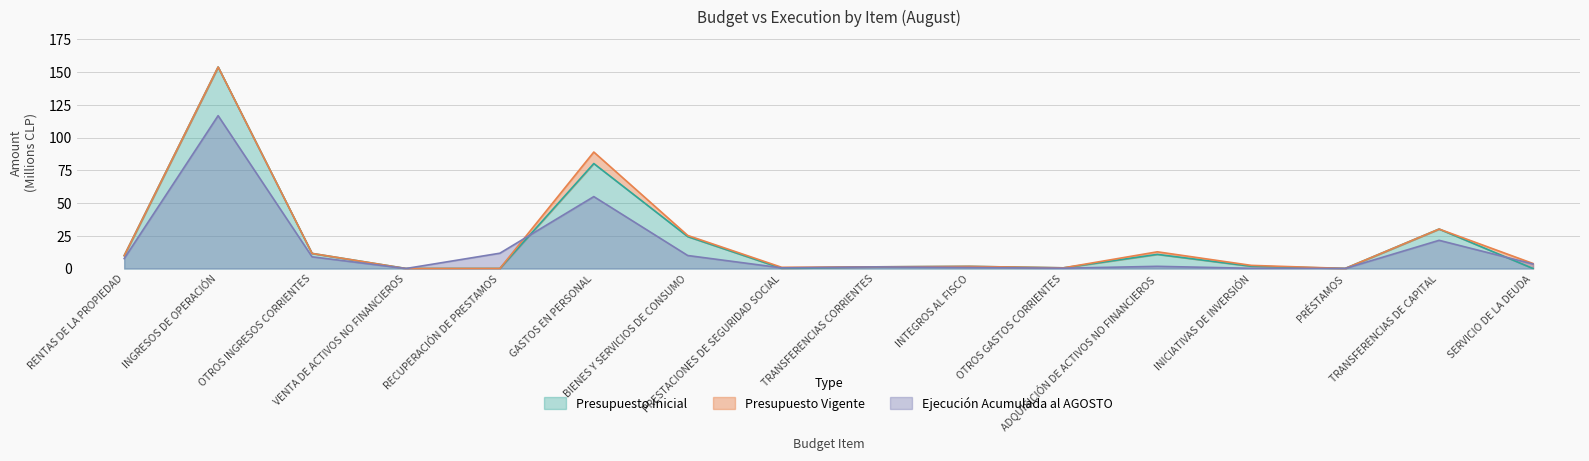

At which category does the chart reach its peak across all series?

INGRESOS DE OPERACIÓN